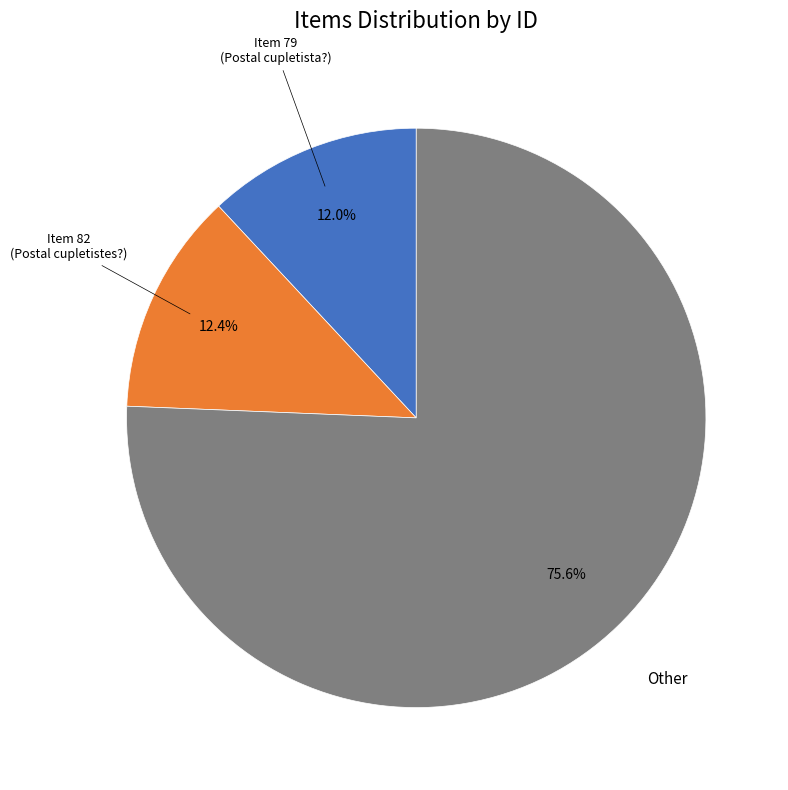

Count the number of slices in the pie.

3